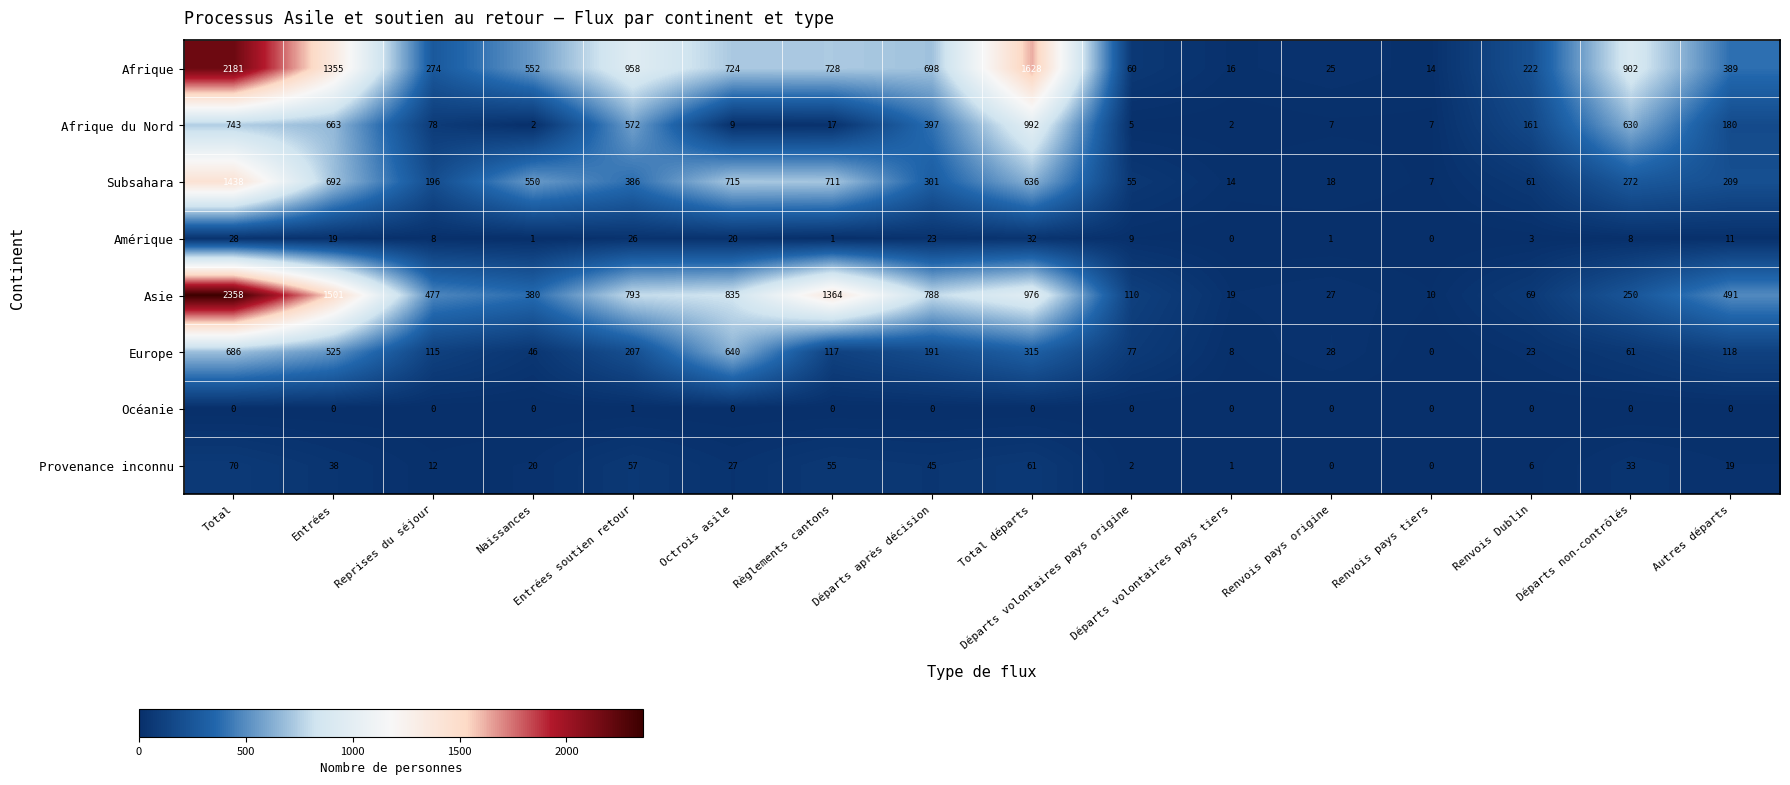

Which category has the highest value across all series?

Total